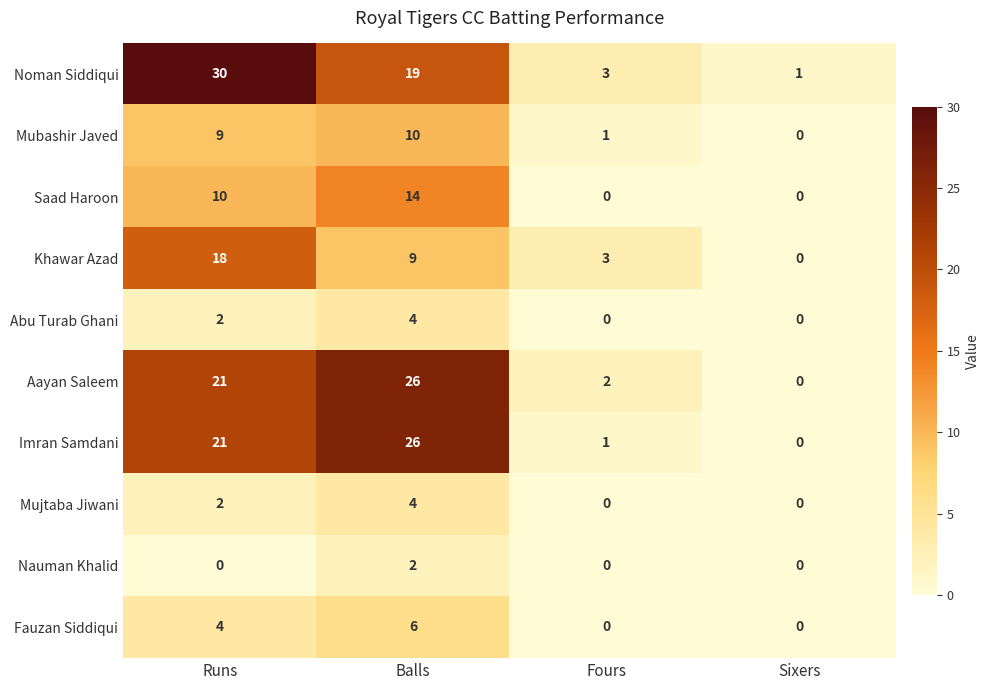

At which label does Noman Siddiqui first exceed 19?

Runs